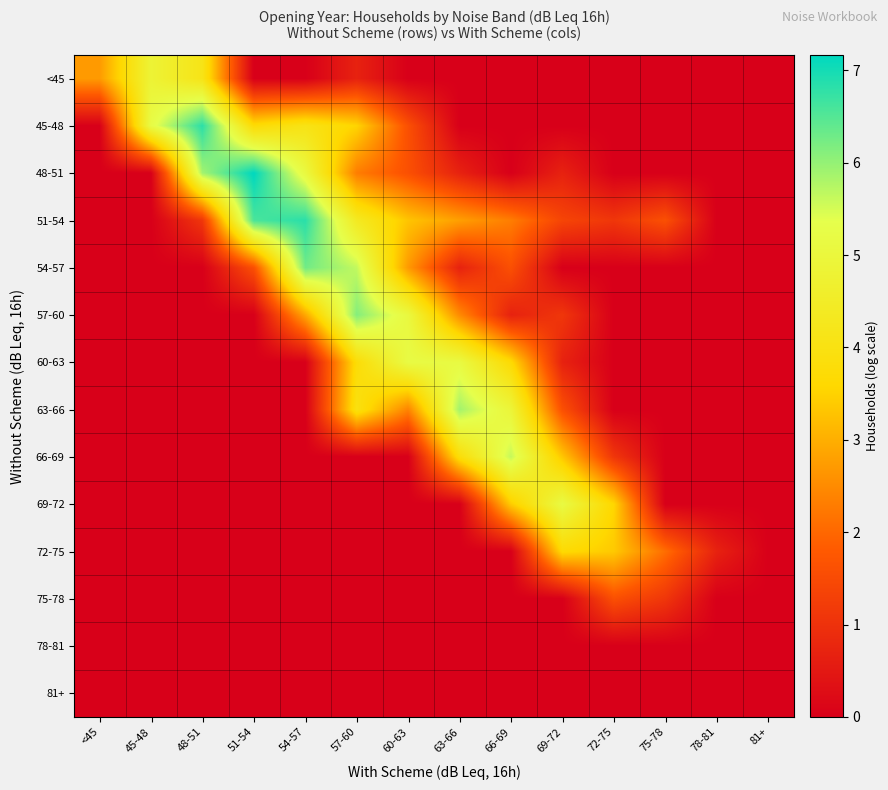

What is the spread (max minus min) of values at <45?

2.7